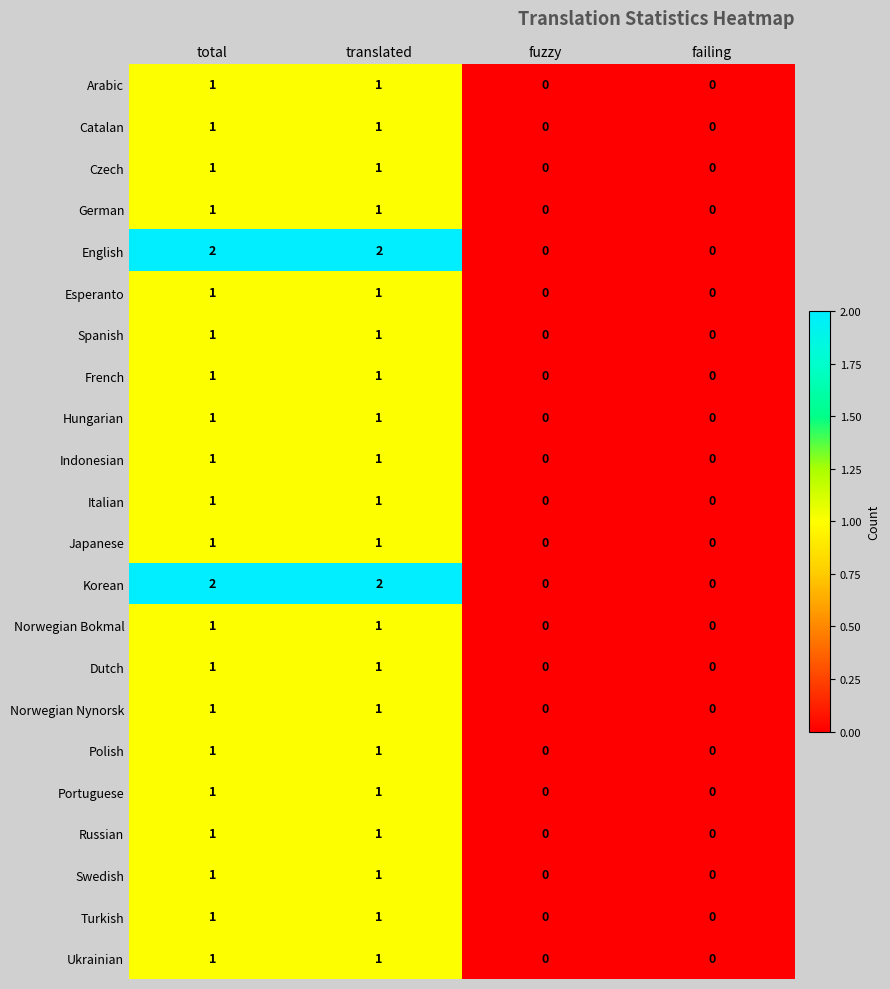

What is the total value across all series at total?

24